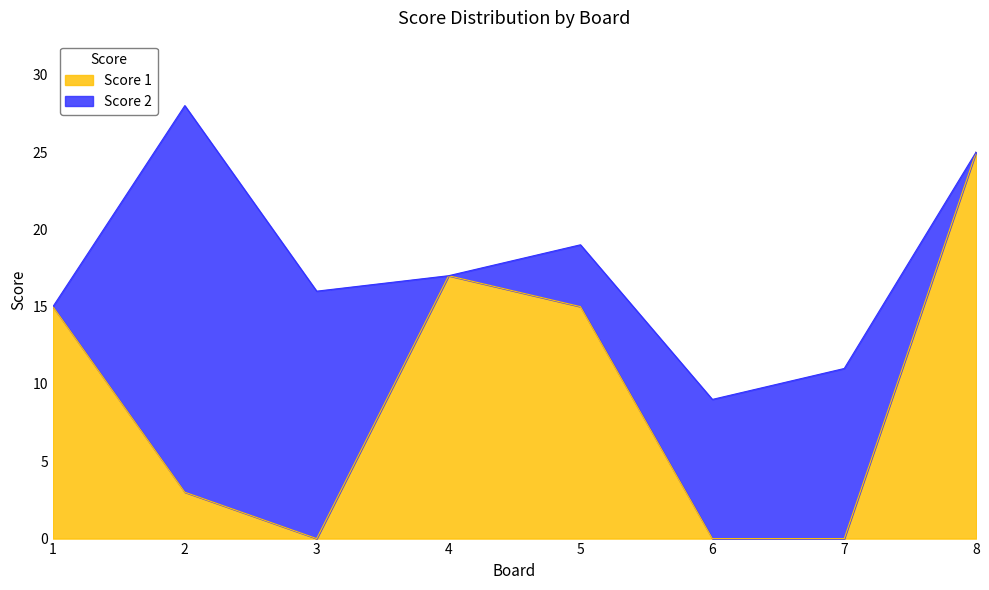

How many interior local valleys (lower than both neighbors) does the data have?

1